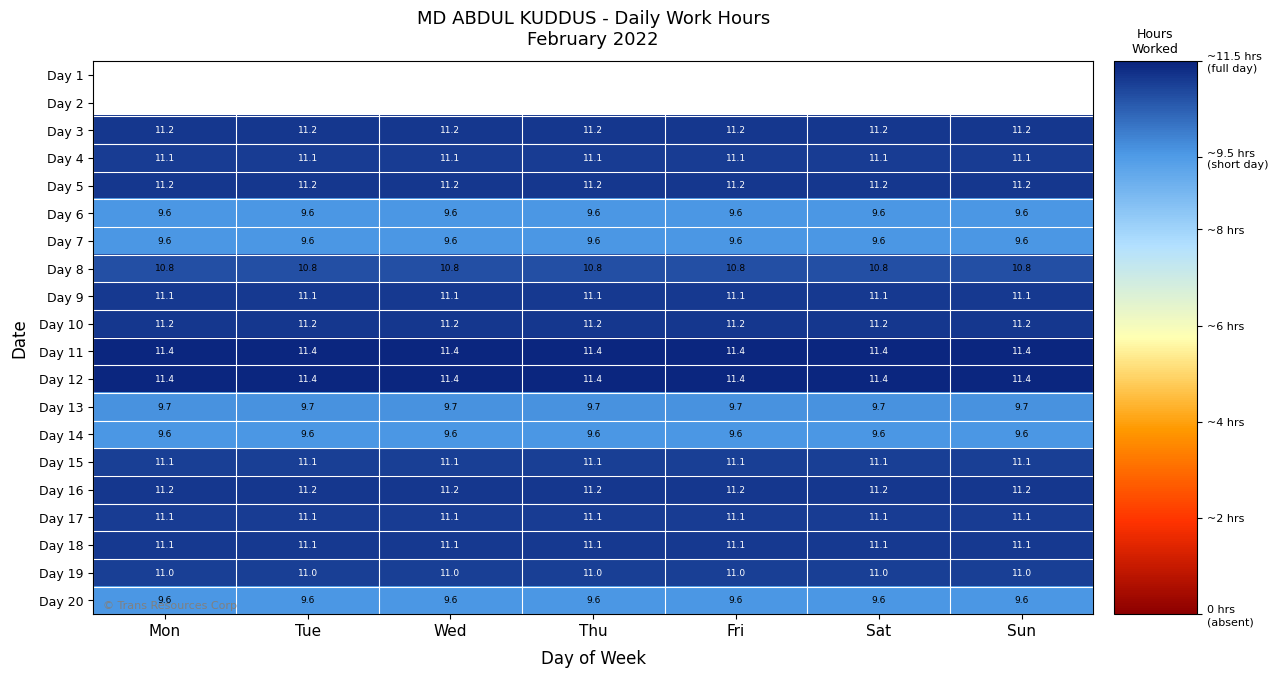

Is the value of Day 12 at Fri greater than the value of Day 9 at Tue?

Yes